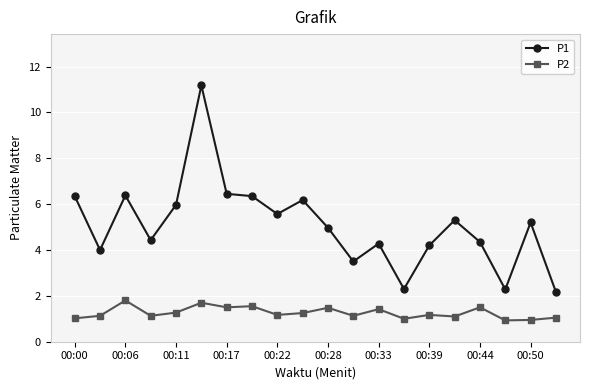

Count the number of categories in the chart.

20